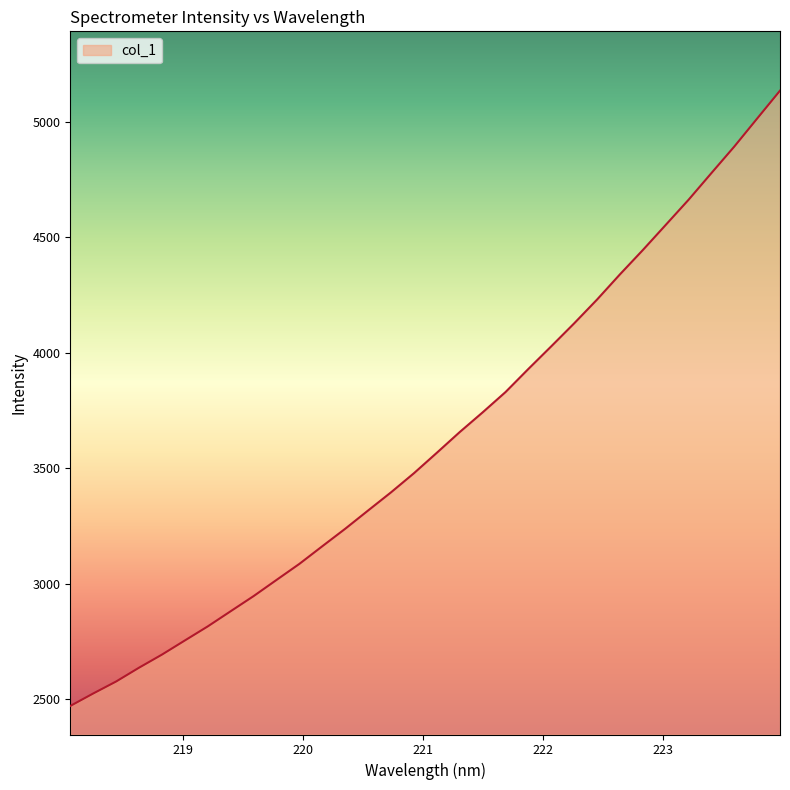

What is the minimum value shown in the chart?

2471.9